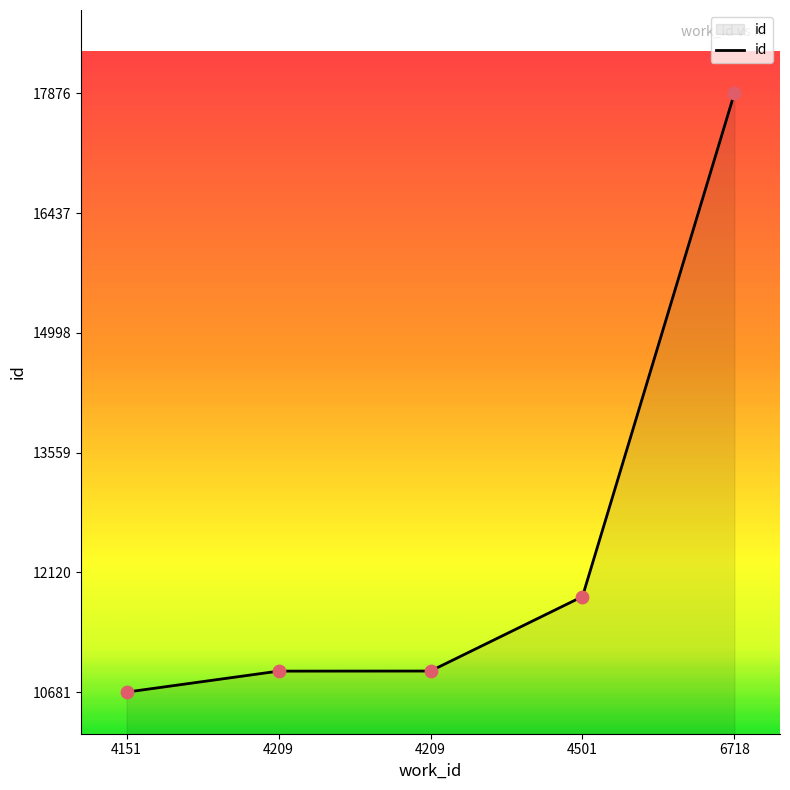

Which has a higher value, 4501 or 4209?

4501